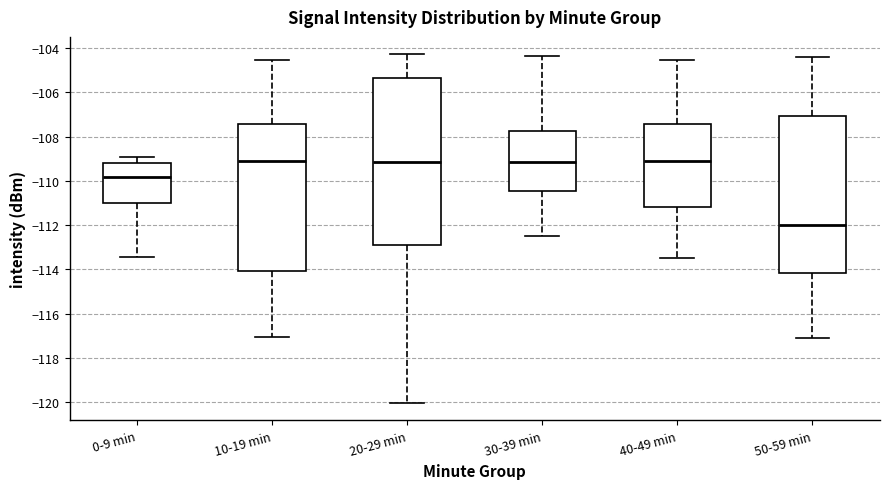

Reading left to right, read every box against the y-axis: the position of its median line, the range the box covers, and the ends of its whiskers. The values are not printed on the chart, so give them approximately, as read against the axis.

0-9 min: median -109.8, box -111.0 to -109.2, whiskers -113.4 to -109.0
10-19 min: median -109.2, box -114.0 to -107.4, whiskers -117.0 to -104.6
20-29 min: median -109.2, box -113.0 to -105.4, whiskers -120.0 to -104.2
30-39 min: median -109.2, box -110.4 to -107.8, whiskers -112.4 to -104.4
40-49 min: median -109.2, box -111.2 to -107.4, whiskers -113.4 to -104.6
50-59 min: median -112.0, box -114.2 to -107.0, whiskers -117.0 to -104.4